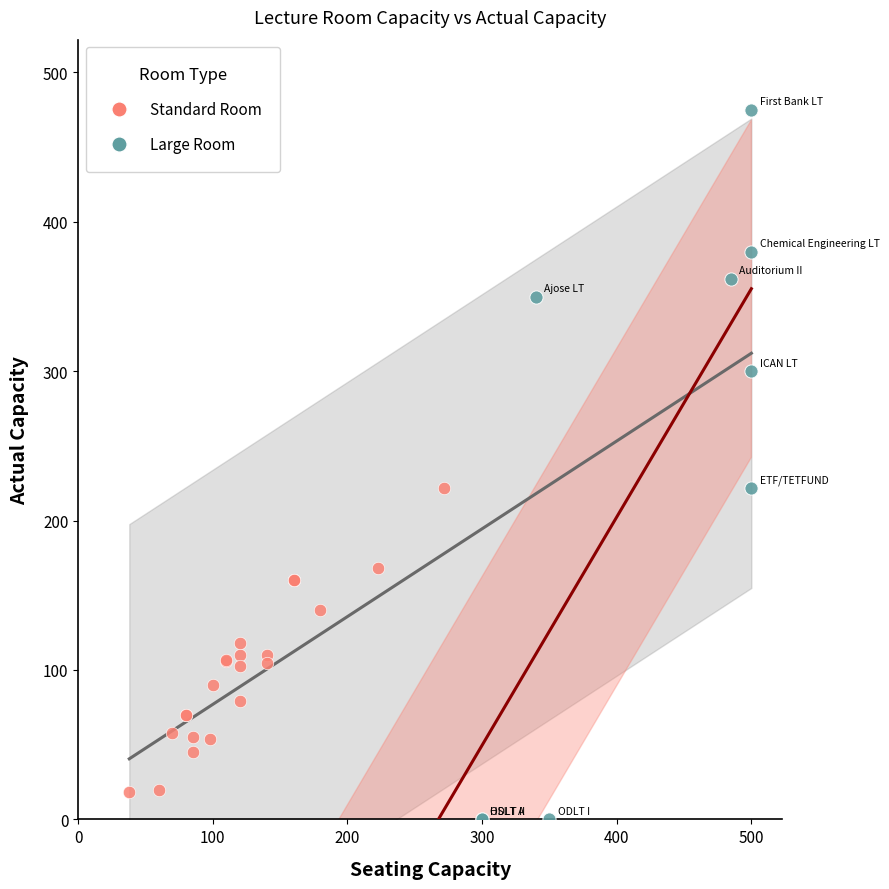

Which series contains the highest Y value?

Large Room